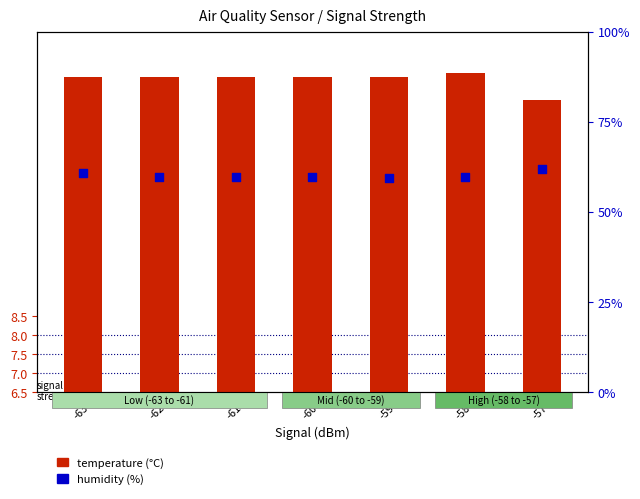

Which series contains the lowest Y value?

temperature (°C)